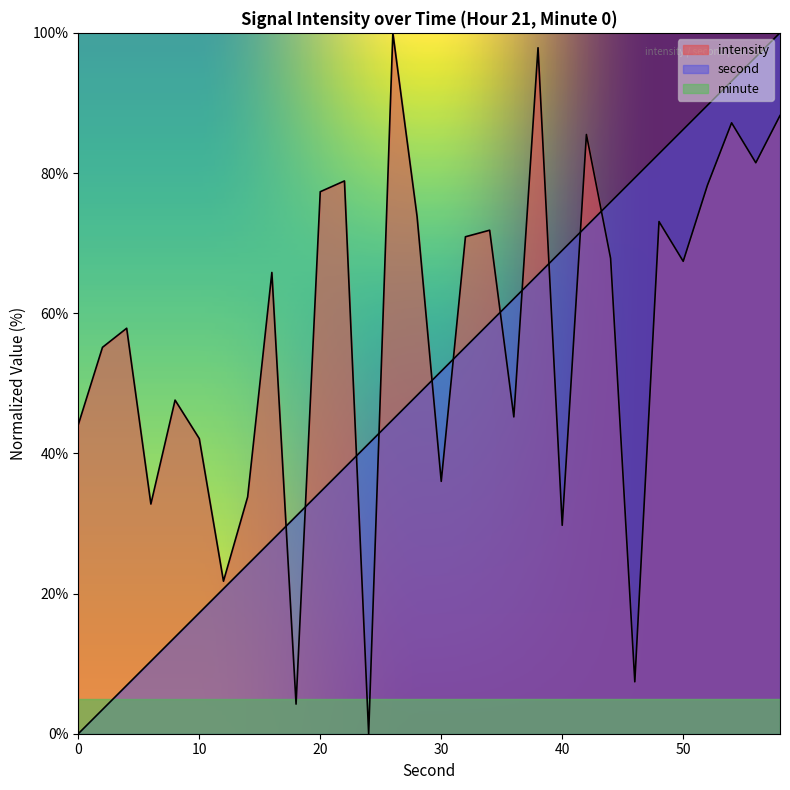

At how many categories does at least one series exceed 99?

2